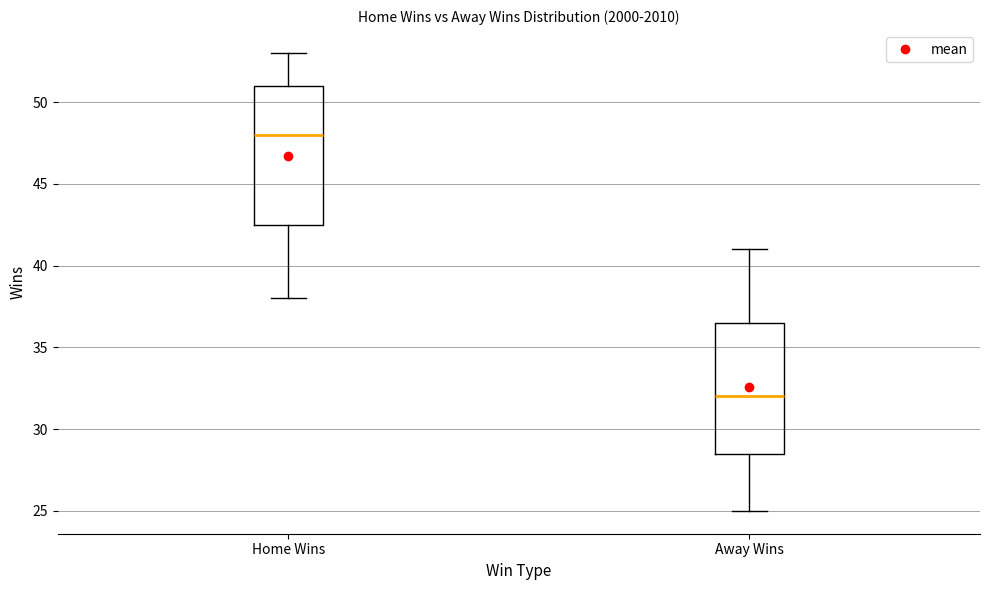

Which box's median line is the lowest?

Away Wins